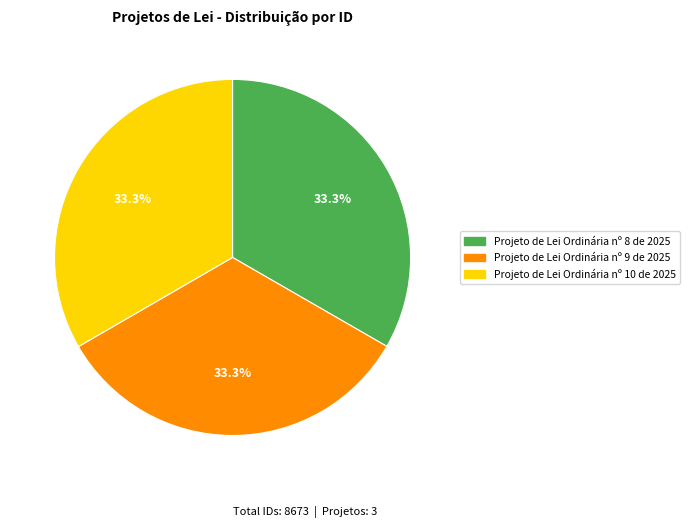

Is there any slice that represents more than half of the pie?

No